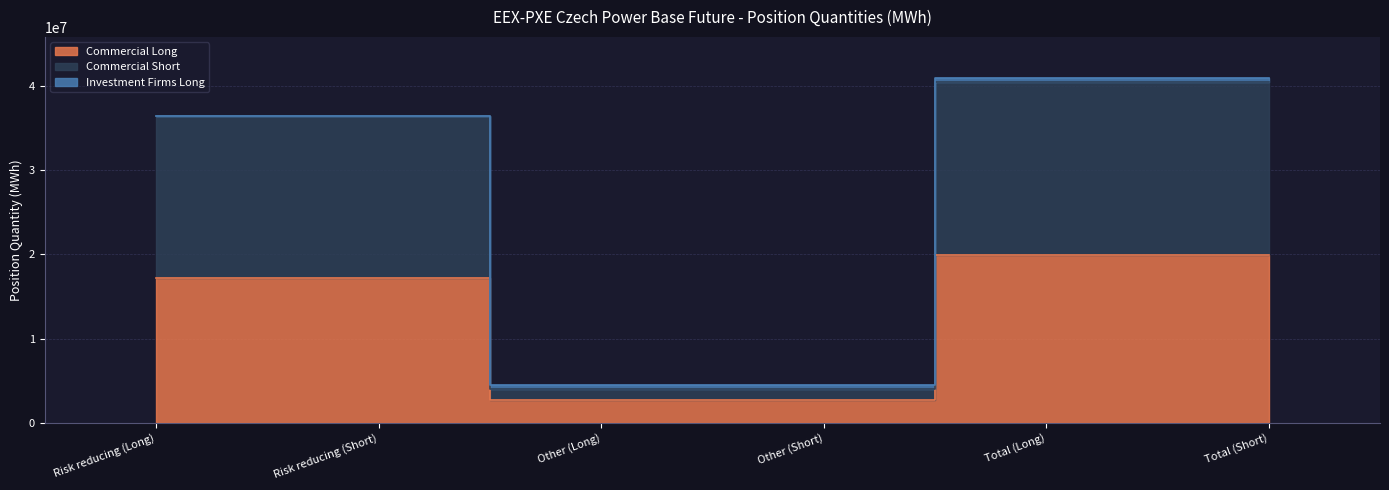

True or false: Commercial Long and Commercial Short cross at least once.

False